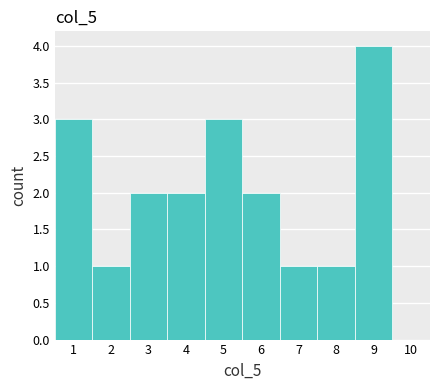

Reading left to right, list every bar in this chart as the range it spans on the x-axis followed by its height. The values are not printed on the chart, so give them approximately, as read against the axis.

0.5 to 1.5: 3
1.5 to 2.5: 1
2.5 to 3.5: 2
3.5 to 4.5: 2
4.5 to 5.5: 3
5.5 to 6.5: 2
6.5 to 7.5: 1
7.5 to 8.5: 1
8.5 to 9.5: 4
9.5 to 10.5: 0